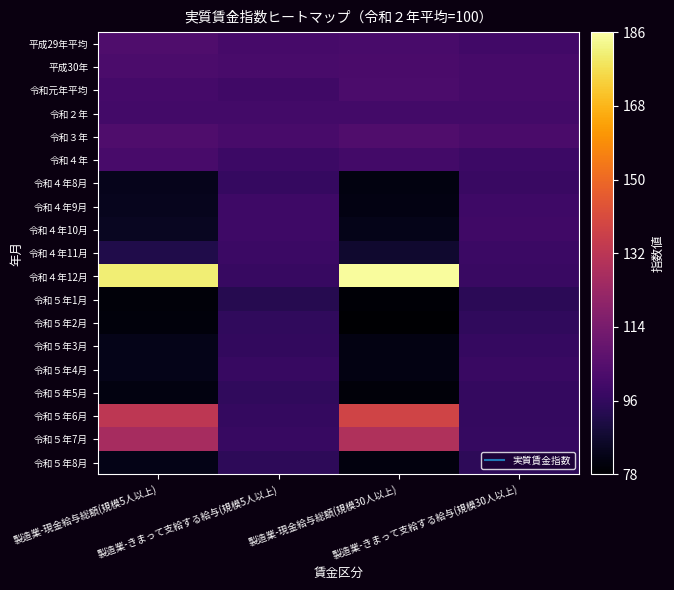

Reading left to right, what are all the values shown in this chart?

平成29年平均: 製造業-現金給与総額(規模5人以上)=102.9	製造業-きまって支給する給与(規模5人以上)=100.9	製造業-現金給与総額(規模30人以上)=101.3	製造業-きまって支給する給与(規模30人以上)=99.9
平成30年: 製造業-現金給与総額(規模5人以上)=102.4	製造業-きまって支給する給与(規模5人以上)=101.4	製造業-現金給与総額(規模30人以上)=101.9	製造業-きまって支給する給与(規模30人以上)=100.9
令和元年平均: 製造業-現金給与総額(規模5人以上)=100.7	製造業-きまって支給する給与(規模5人以上)=99.4	製造業-現金給与総額(規模30人以上)=102.3	製造業-きまって支給する給与(規模30人以上)=101.2
令和２年: 製造業-現金給与総額(規模5人以上)=100.0	製造業-きまって支給する給与(規模5人以上)=100.0	製造業-現金給与総額(規模30人以上)=100.0	製造業-きまって支給する給与(規模30人以上)=100.0
令和３年: 製造業-現金給与総額(規模5人以上)=103.3	製造業-きまって支給する給与(規模5人以上)=101.4	製造業-現金給与総額(規模30人以上)=103.4	製造業-きまって支給する給与(規模30人以上)=101.9
令和４年: 製造業-現金給与総額(規模5人以上)=101.5	製造業-きまって支給する給与(規模5人以上)=98.3	製造業-現金給与総額(規模30人以上)=100.3	製造業-きまって支給する給与(規模30人以上)=98.5
令和４年8月: 製造業-現金給与総額(規模5人以上)=83.2	製造業-きまって支給する給与(規模5人以上)=96.8	製造業-現金給与総額(規模30人以上)=81.2	製造業-きまって支給する給与(規模30人以上)=97.5
令和４年9月: 製造業-現金給与総額(規模5人以上)=83.8	製造業-きまって支給する給与(規模5人以上)=98.7	製造業-現金給与総額(規模30人以上)=81.7	製造業-きまって支給する給与(規模30人以上)=98.8
令和４年10月: 製造業-現金給与総額(規模5人以上)=84.4	製造業-きまって支給する給与(規模5人以上)=98.8	製造業-現金給与総額(規模30人以上)=82.8	製造業-きまって支給する給与(規模30人以上)=99.1
令和４年11月: 製造業-現金給与総額(規模5人以上)=91.6	製造業-きまって支給する給与(規模5人以上)=97.9	製造業-現金給与総額(規模30人以上)=87.1	製造業-きまって支給する給与(規模30人以上)=97.9
令和４年12月: 製造業-現金給与総額(規模5人以上)=180.9	製造業-きまって支給する給与(規模5人以上)=97.3	製造業-現金給与総額(規模30人以上)=185.0	製造業-きまって支給する給与(規模30人以上)=97.5
令和５年1月: 製造業-現金給与総額(規模5人以上)=79.9	製造業-きまって支給する給与(規模5人以上)=93.1	製造業-現金給与総額(規模30人以上)=79.2	製造業-きまって支給する給与(規模30人以上)=94.2
令和５年2月: 製造業-現金給与総額(規模5人以上)=80.4	製造業-きまって支給する給与(規模5人以上)=95.4	製造業-現金給与総額(規模30人以上)=78.4	製造業-きまって支給する給与(規模30人以上)=95.6
令和５年3月: 製造業-現金給与総額(規模5人以上)=83.0	製造業-きまって支給する給与(規模5人以上)=96.0	製造業-現金給与総額(規模30人以上)=81.4	製造業-きまって支給する給与(規模30人以上)=96.7
令和５年4月: 製造業-現金給与総額(規模5人以上)=83.0	製造業-きまって支給する給与(規模5人以上)=97.3	製造業-現金給与総額(規模30人以上)=81.6	製造業-きまって支給する給与(規模30人以上)=97.8
令和５年5月: 製造業-現金給与総額(規模5人以上)=81.1	製造業-きまって支給する給与(規模5人以上)=95.4	製造業-現金給与総額(規模30人以上)=79.7	製造業-きまって支給する給与(規模30人以上)=96.2
令和５年6月: 製造業-現金給与総額(規模5人以上)=132.6	製造業-きまって支給する給与(規模5人以上)=96.4	製造業-現金給与総額(規模30人以上)=138.0	製造業-きまって支給する給与(規模30人以上)=96.5
令和５年7月: 製造業-現金給与総額(規模5人以上)=126.2	製造業-きまって支給する給与(規模5人以上)=97.0	製造業-現金給与総額(規模30人以上)=128.8	製造業-きまって支給する給与(規模30人以上)=96.9
令和５年8月: 製造業-現金給与総額(規模5人以上)=82.5	製造業-きまって支給する給与(規模5人以上)=94.6	製造業-現金給与総額(規模30人以上)=80.6	製造業-きまって支給する給与(規模30人以上)=94.6